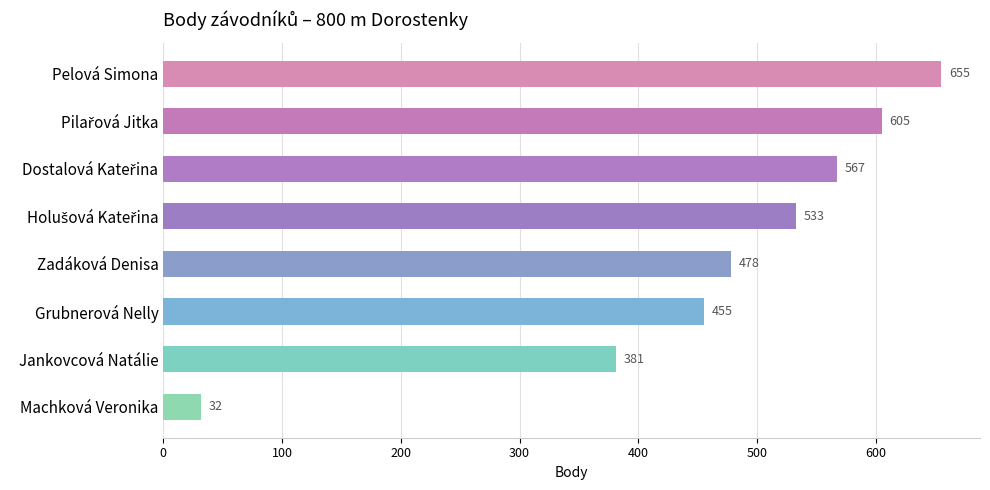

Reading bottom to top, extract all data points from this chart.

32	381	455	478	533	567	605	655